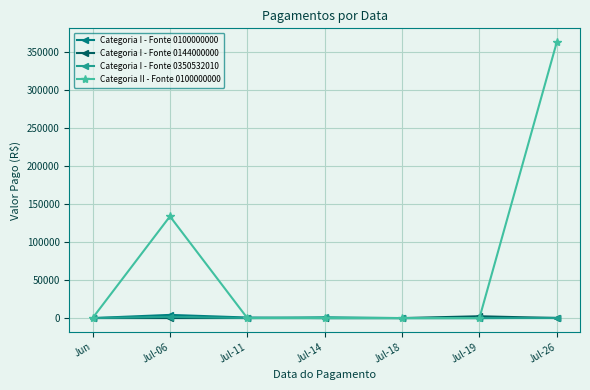

True or false: Categoria I - Fonte 0100000000 has more than 0 points higher than both neighbors.

True